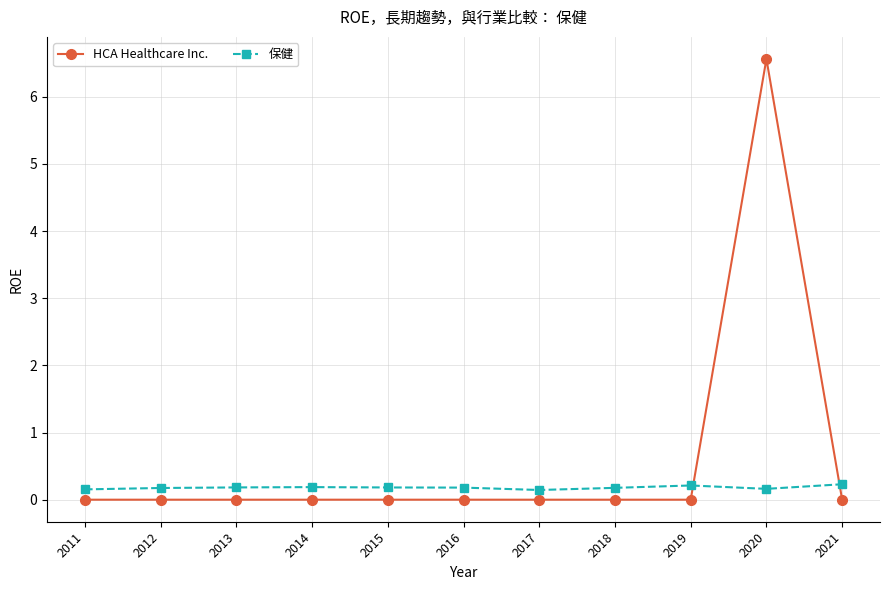

Which series has the largest total across all categories?

HCA Healthcare Inc.